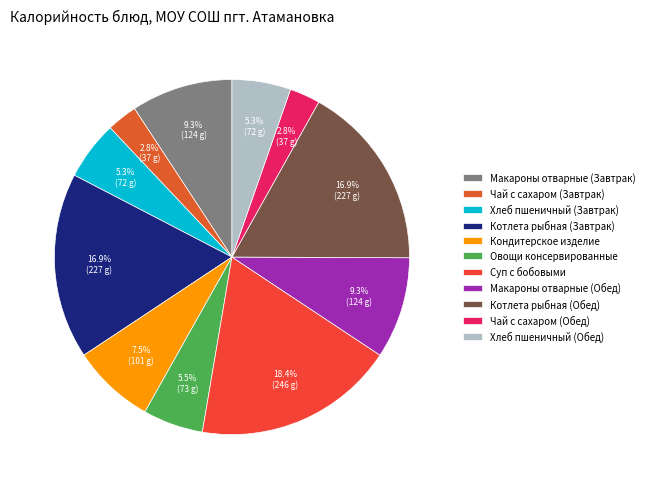

To the nearest percent, what is the average slice percentage?

9%